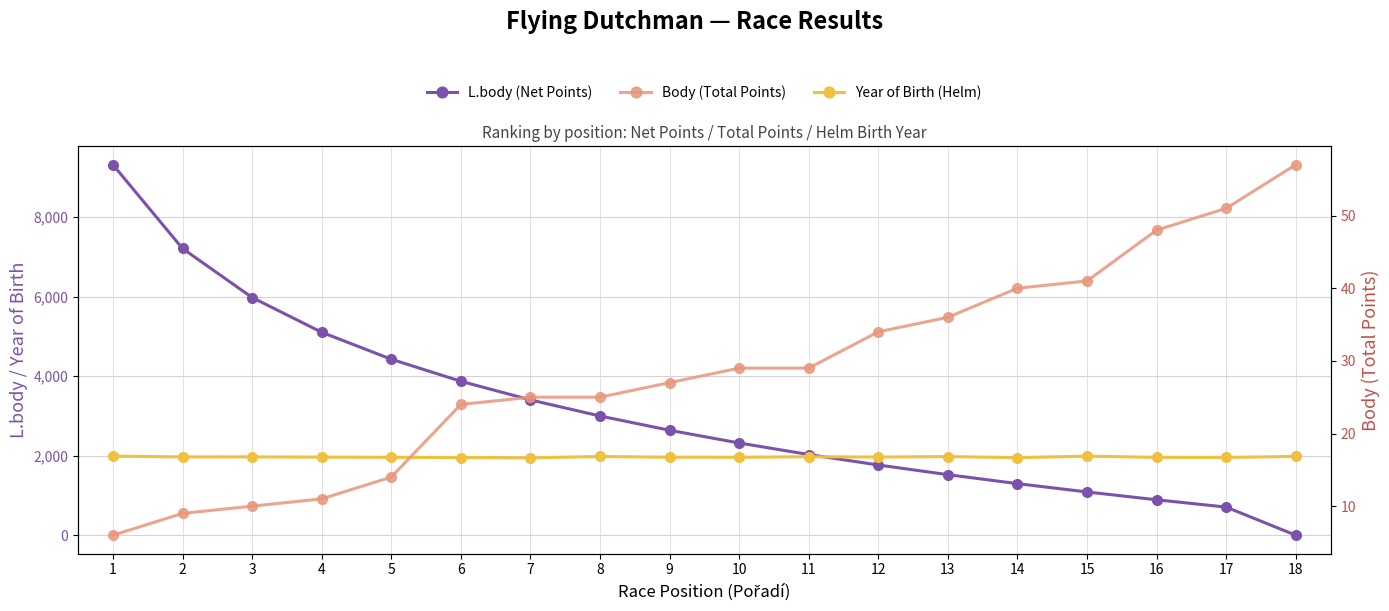

Which series has the largest total across all categories?

L.body (Net Points)